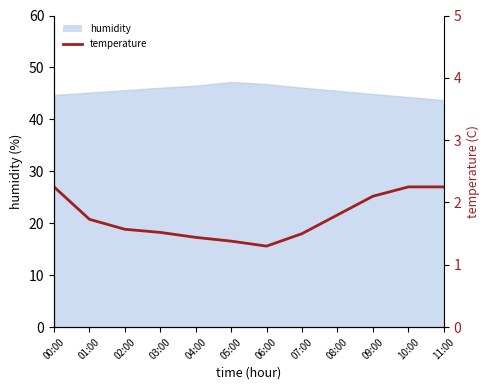

At which category does the chart reach its peak across all series?

00:00